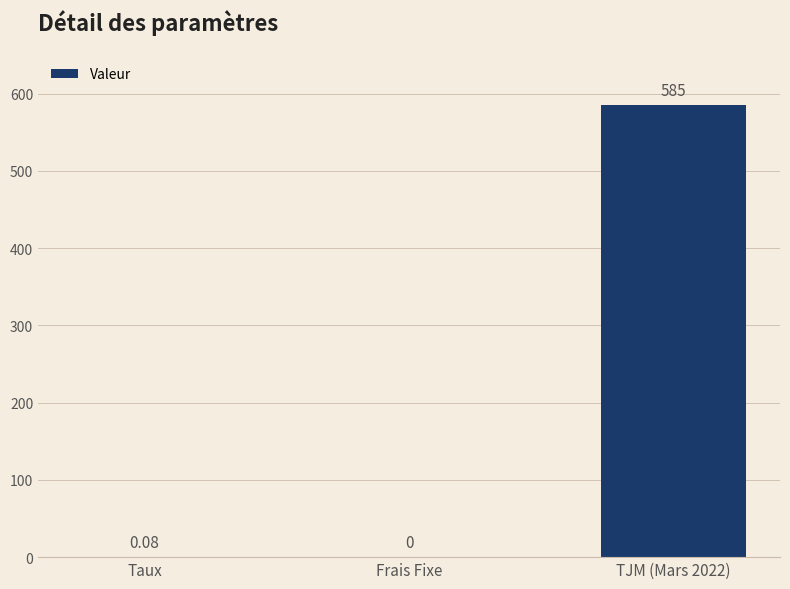

Between Frais Fixe and Taux, which is larger?

Taux